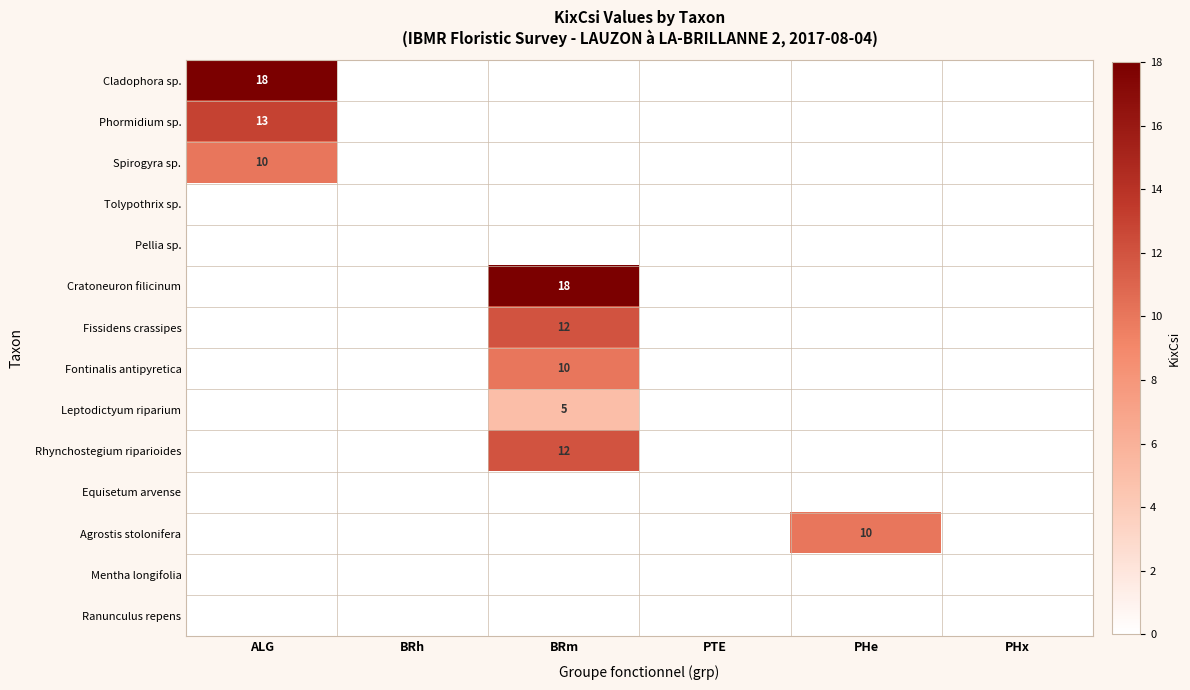

Is it true that Cratoneuron filicinum equals 8 at BRm?

False